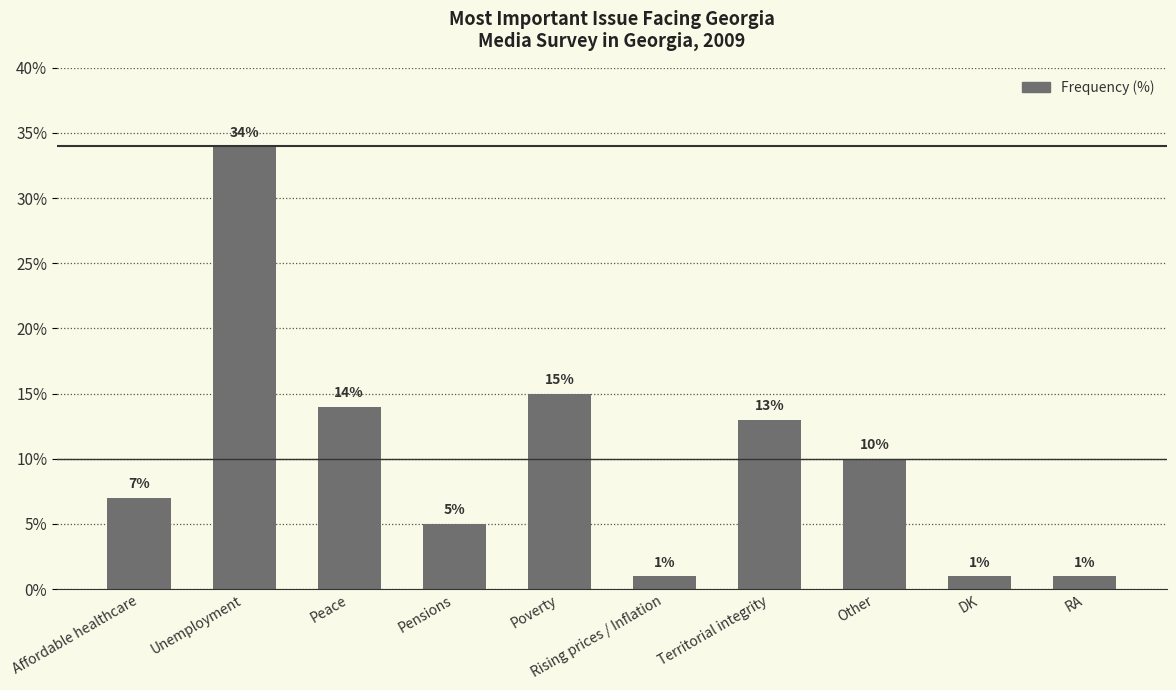

How many data points are less than 10?

5